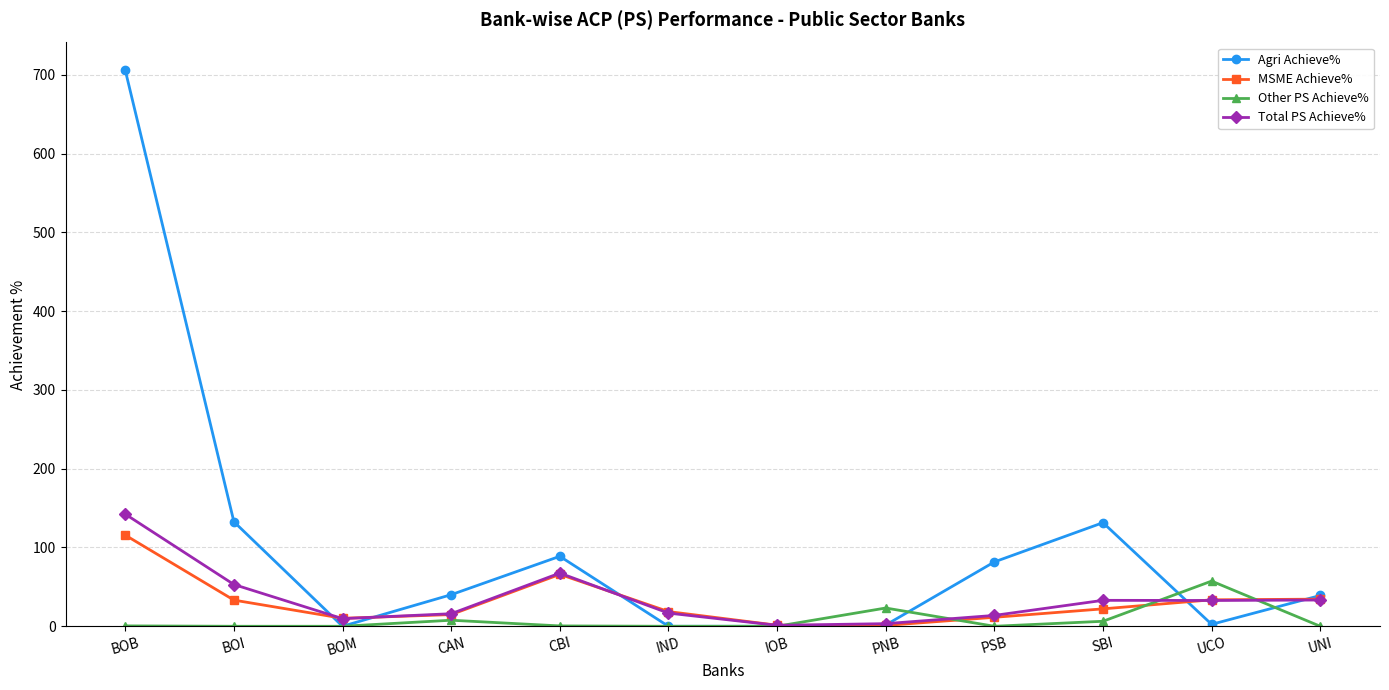

Where is Total PS Achieve% nearest to the value 71?

CBI